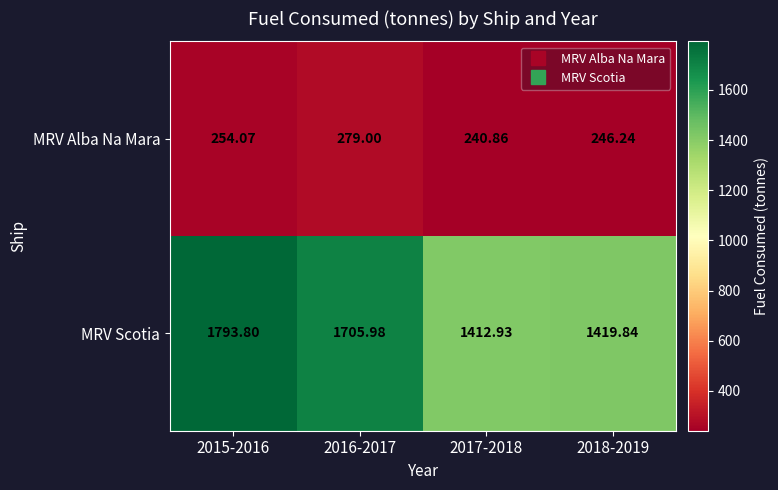

Which series has the widest spread of values?

MRV Scotia